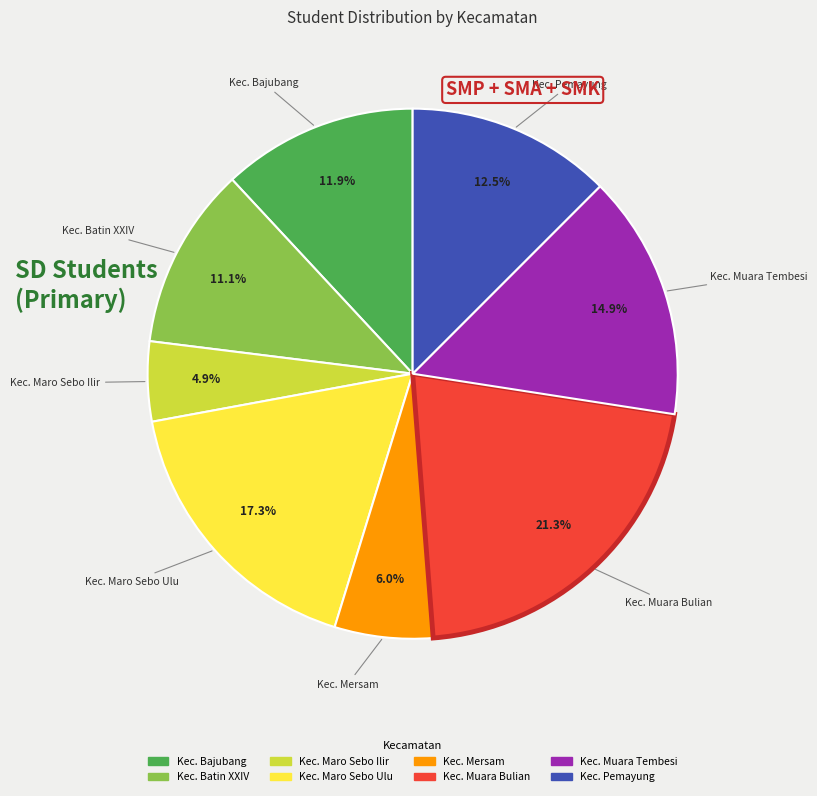

True or false: Kec. Pemayung accounts for 7% of the total.

False